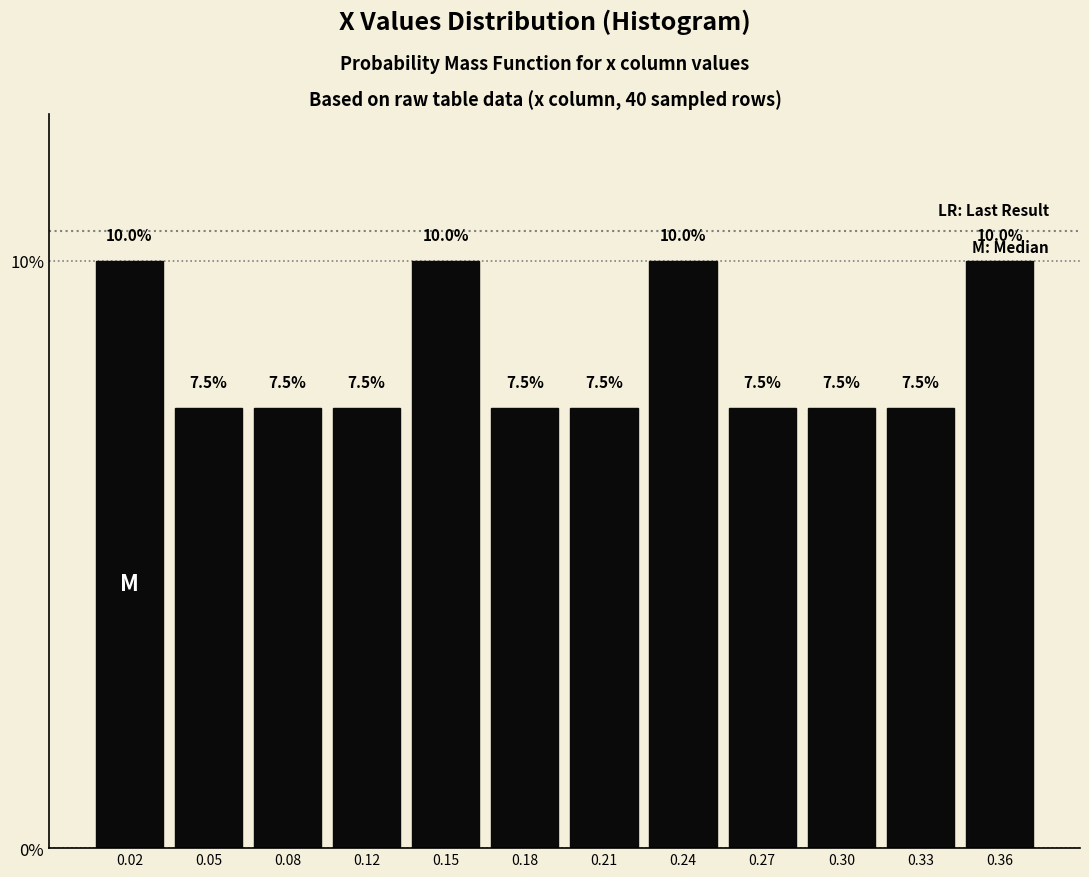

Reading left to right, transcribe all the data shown in this chart.

10.0	7.5	7.5	7.5	10.0	7.5	7.5	10.0	7.5	7.5	7.5	10.0